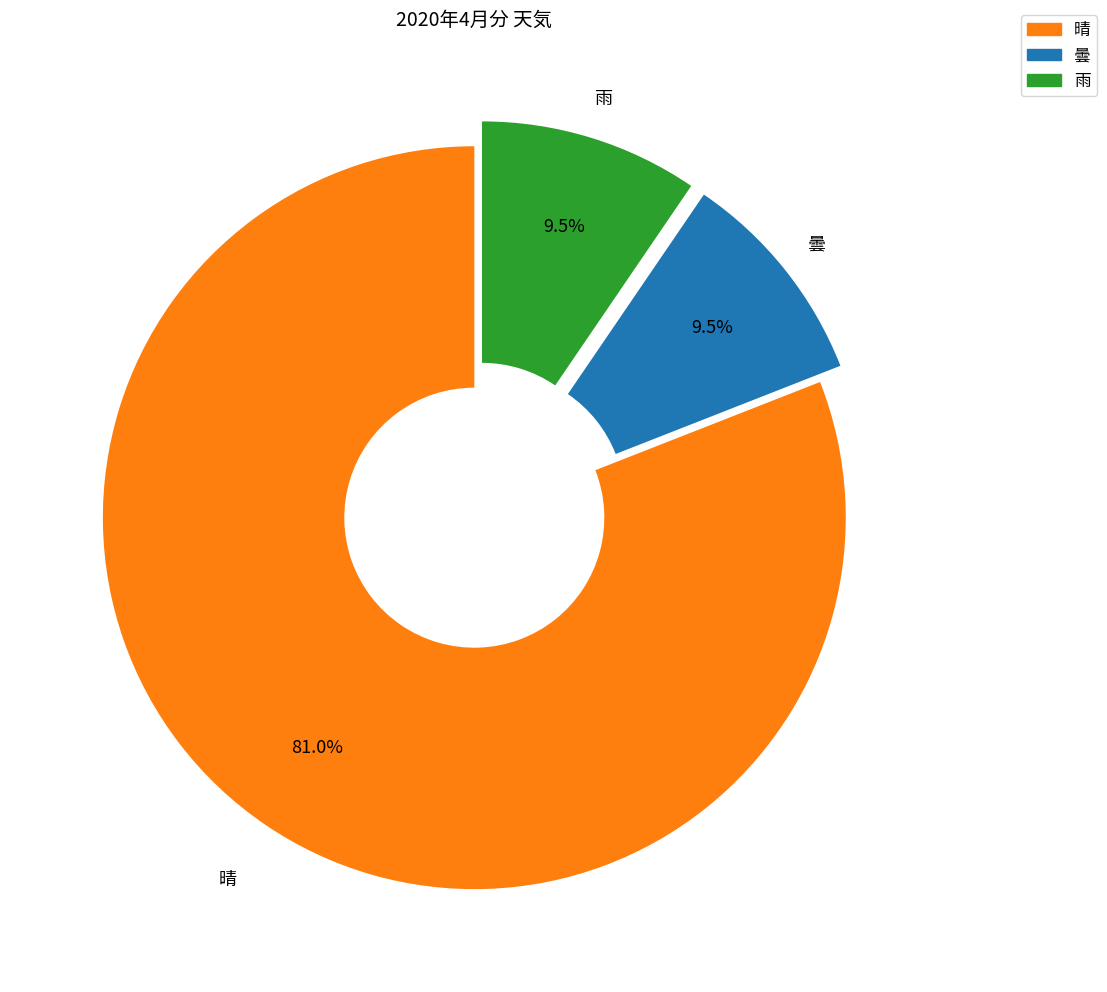

What is the ratio of the value at 晴 to the value at 曇?

8.5